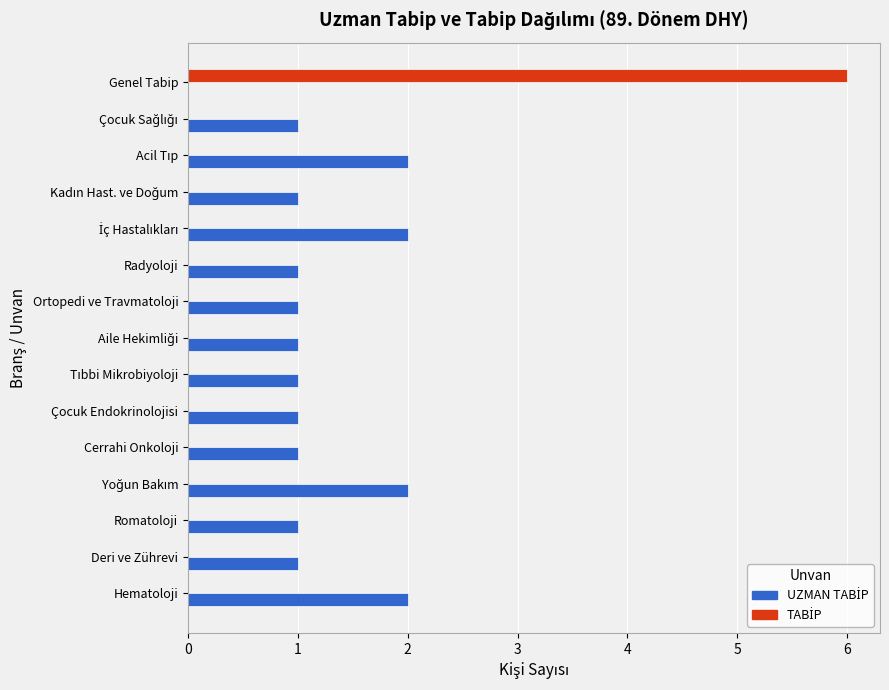

What is the greatest value displayed?

6